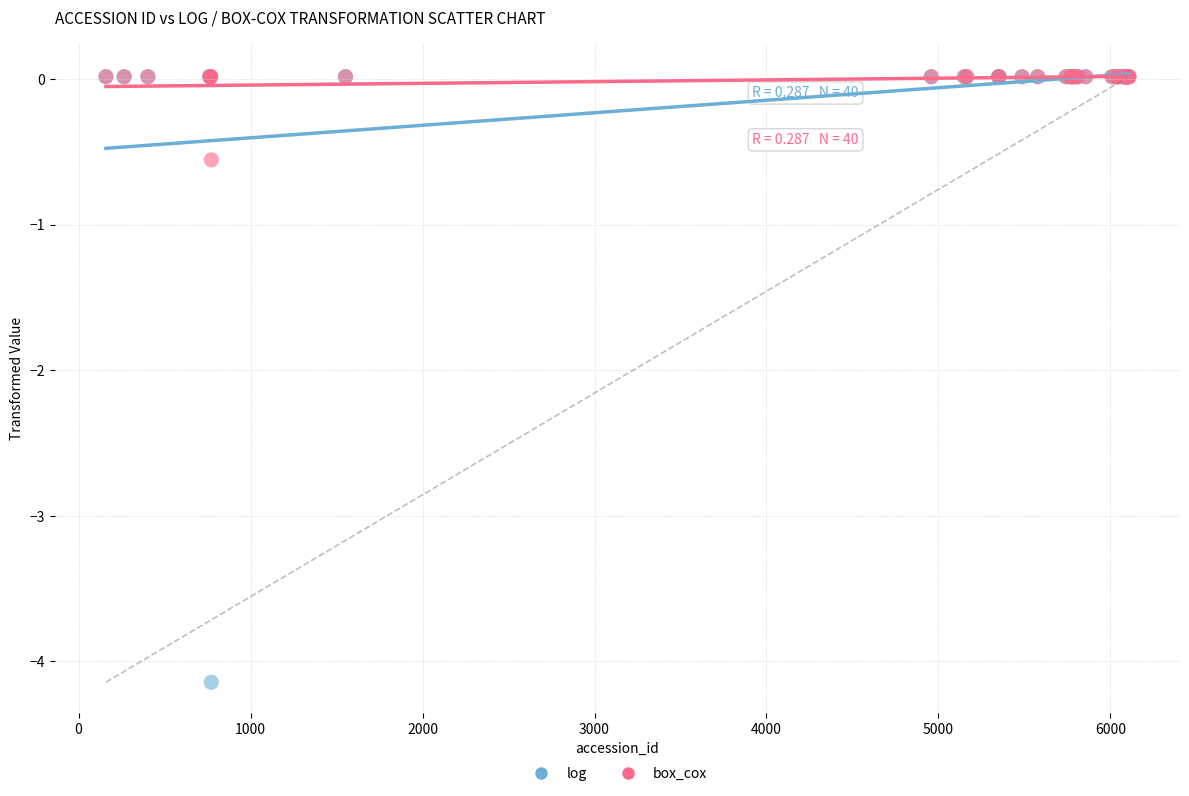

What are all the series names shown in the legend?

log, box_cox